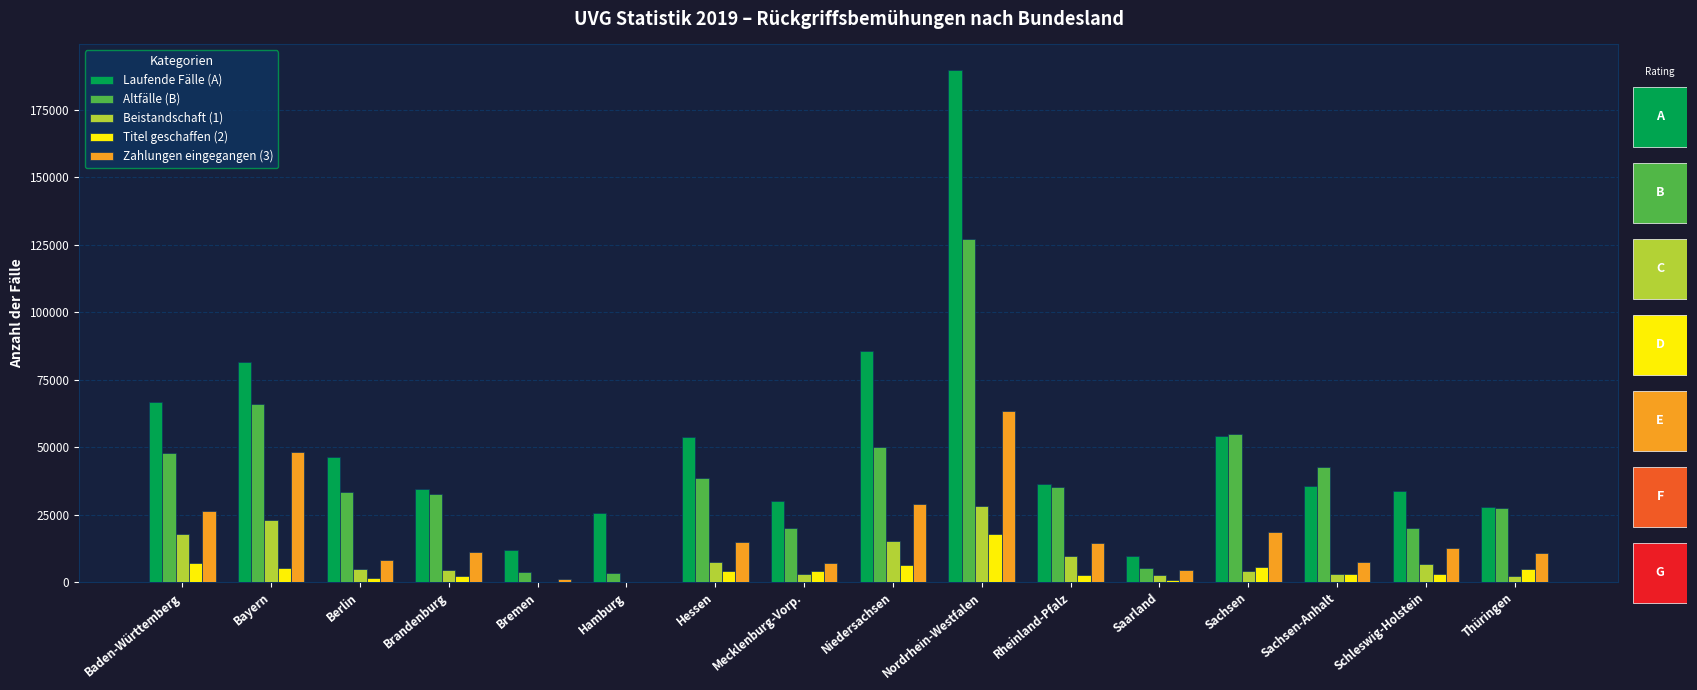

What is the sum of all Beistandschaft (1) values?

131905